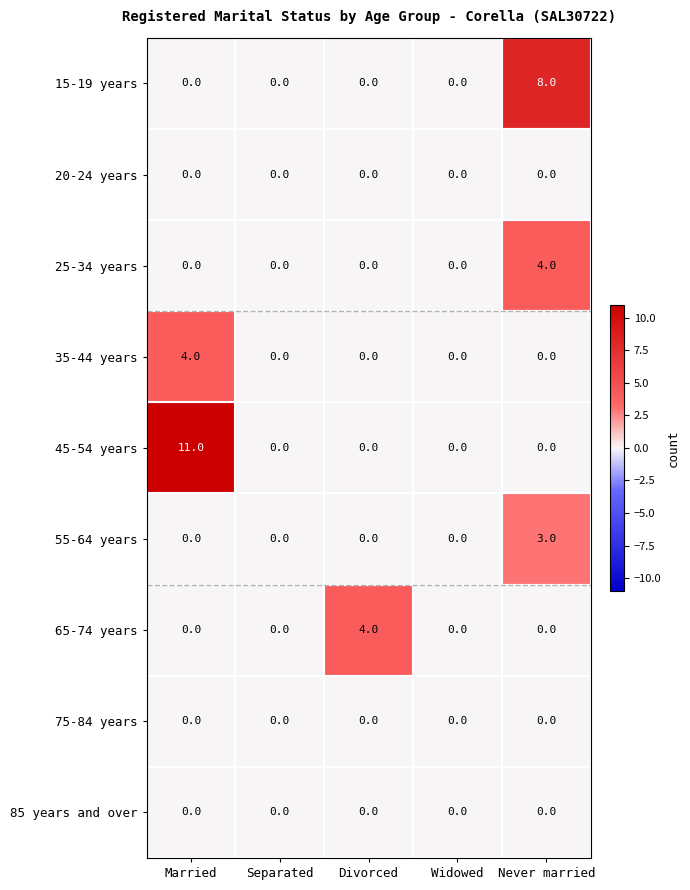

What is the difference between the maximum and minimum values in the 45-54 years series?

11